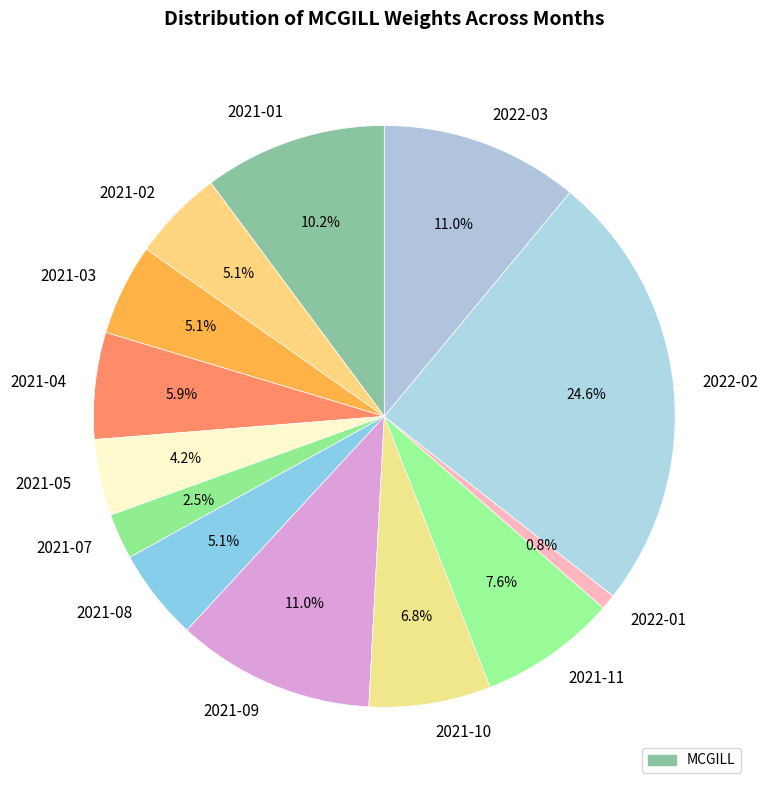

Approximately how many times larger is the value at 2022-01 compared to 2021-02?

0.2